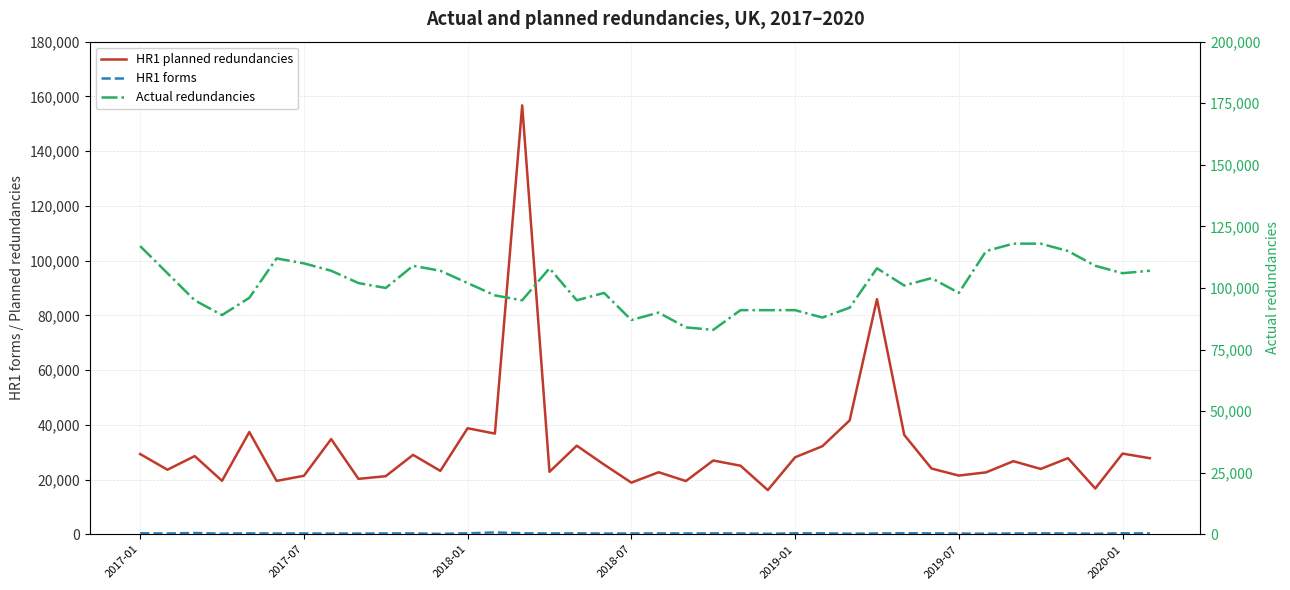

Read the Actual redundancies value at 27.

108000